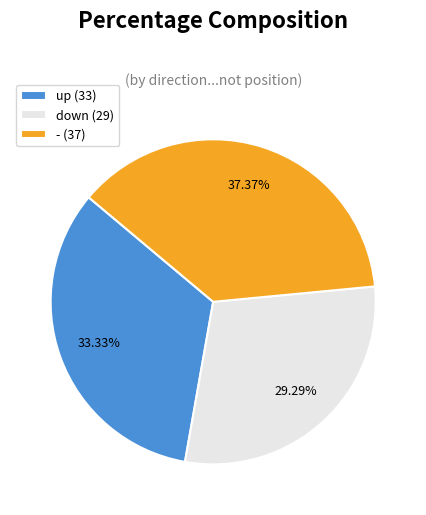

Does - represent more than half of the total?

No